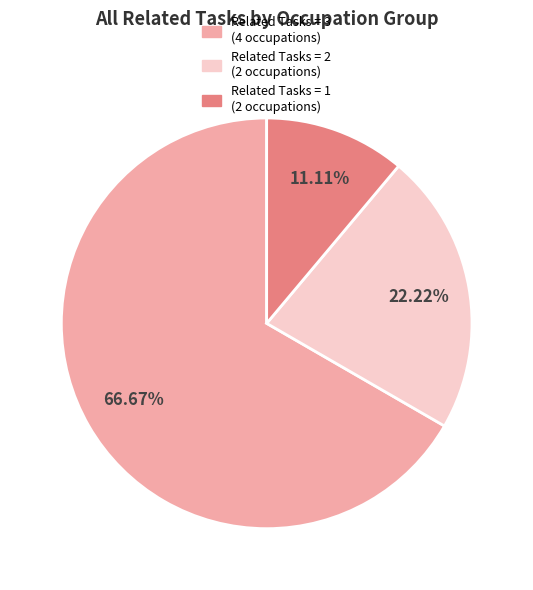

Does any single category account for the majority?

Yes